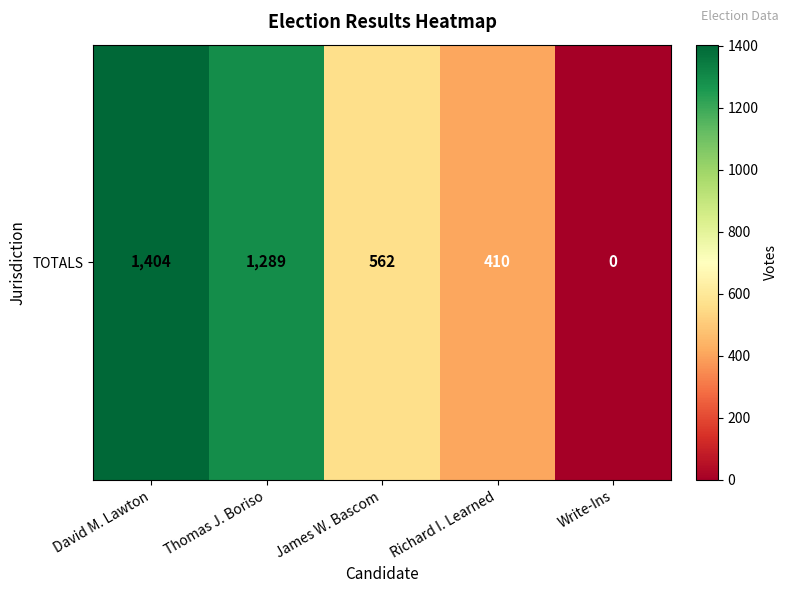

Which category has the lowest value across all series?

Write-Ins